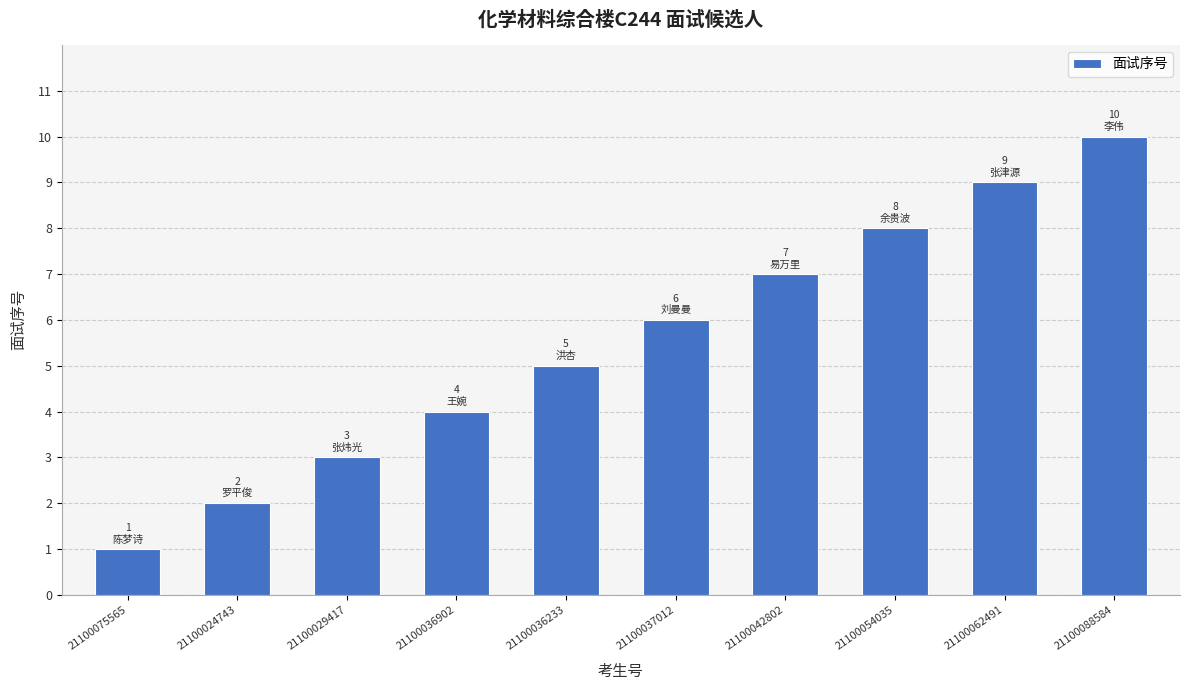

What is the ratio of the value at 21100054035 to the value at 21100088584?

0.8